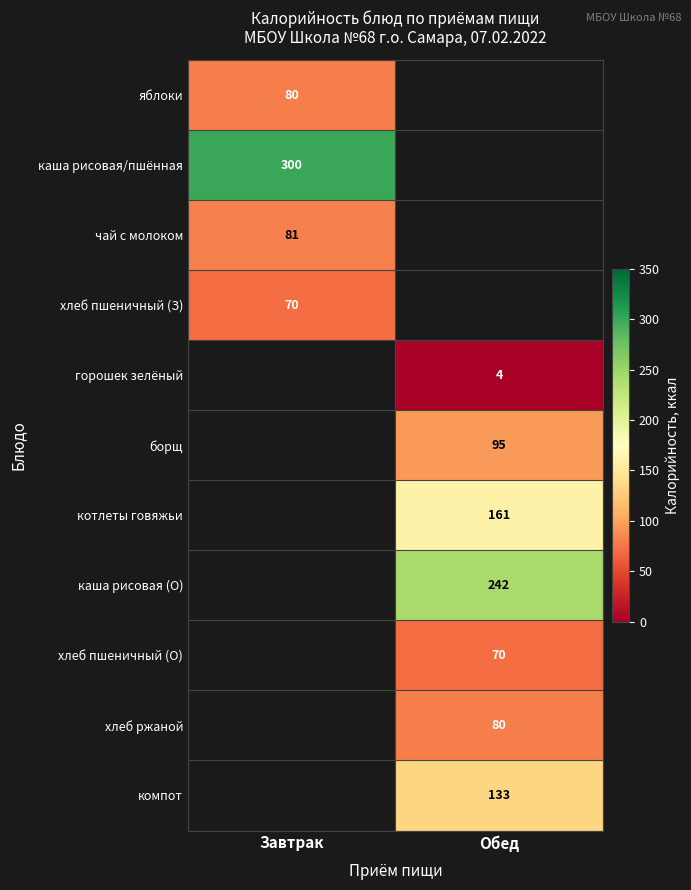

At how many categories does at least one series exceed 20?

2